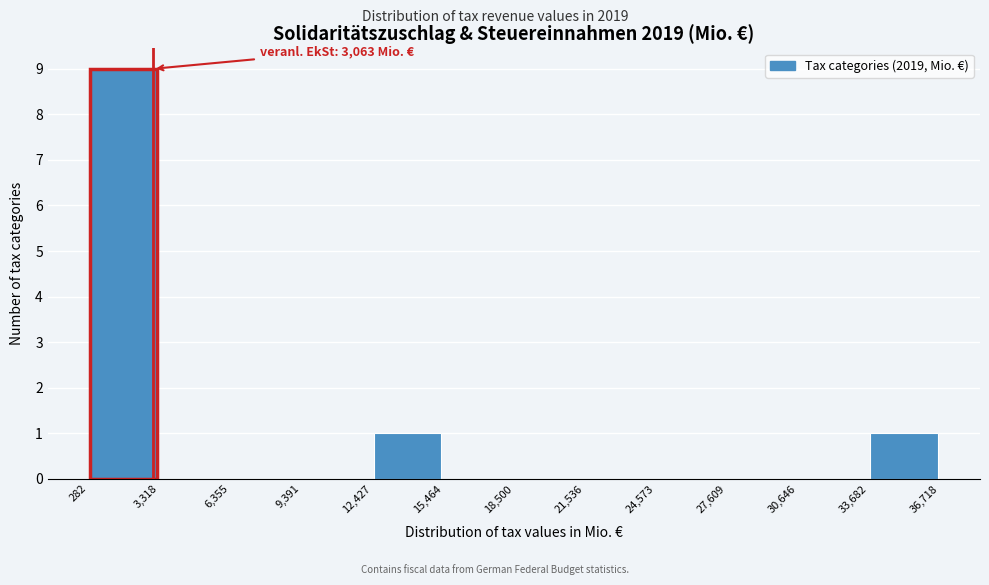

Which range on the x-axis has the tallest bar?

282 to 3,318